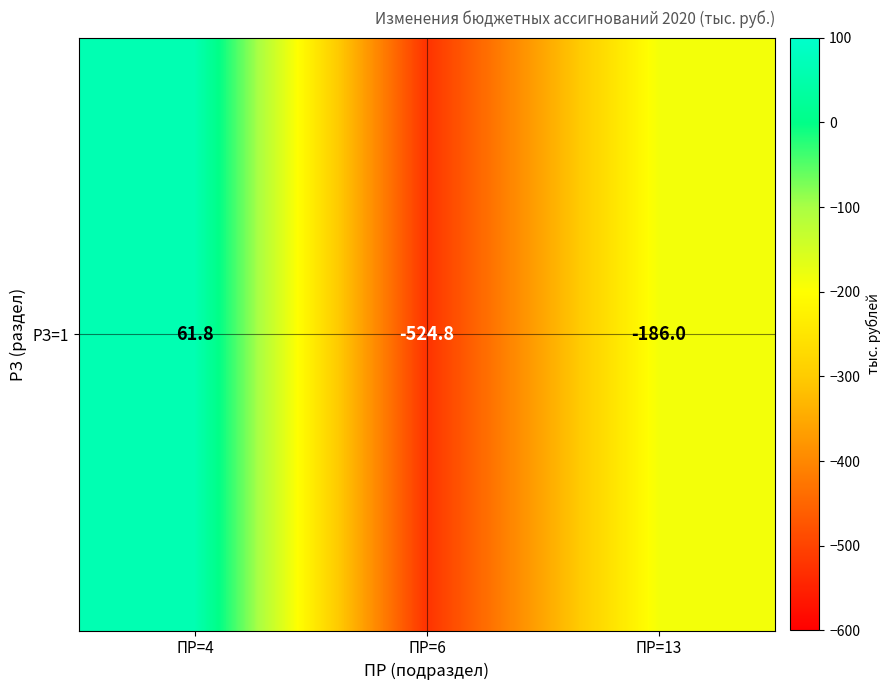

At which label does the data first exceed -186?

ПР=4